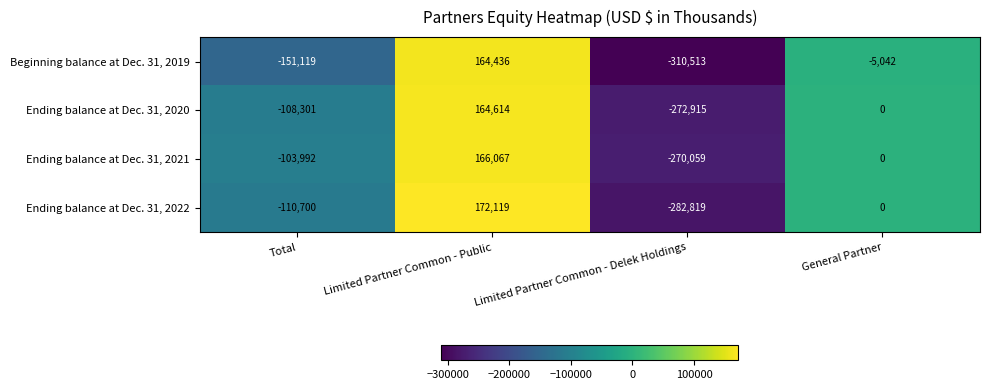

Which category has the highest value in the Ending balance at Dec. 31, 2021 series?

Limited Partner Common - Public